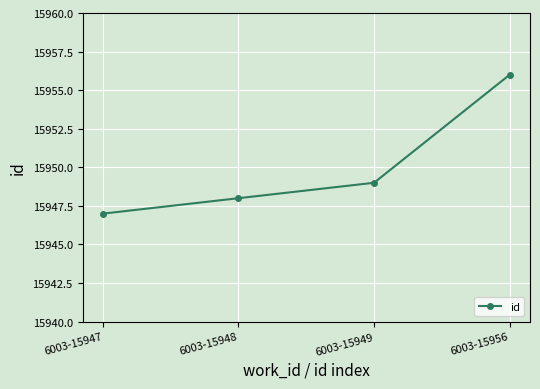

List the labels in order of value, largest first.

6003-15956, 6003-15949, 6003-15948, 6003-15947